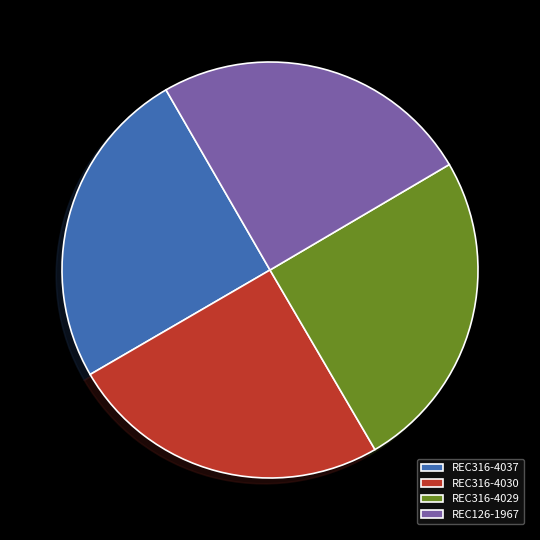

Is there a majority slice in this chart?

No